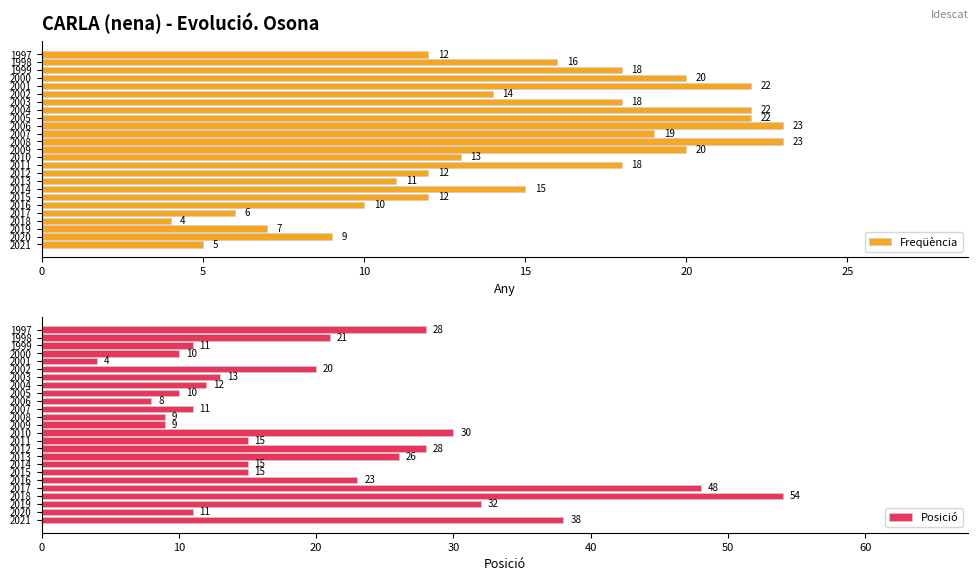

Count the number of data series in this chart.

2